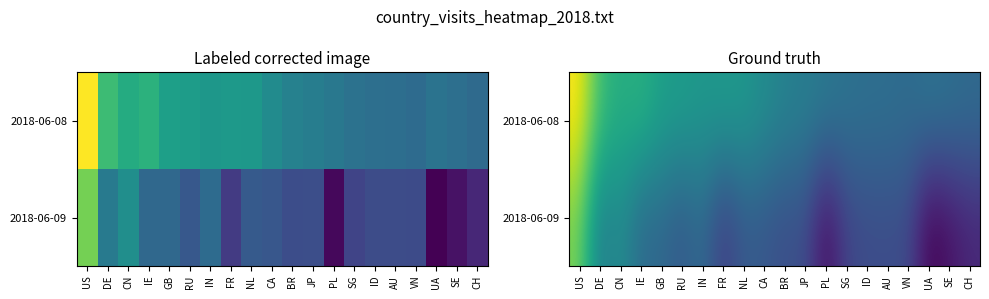

Which series has the largest total across all categories?

2018-06-08